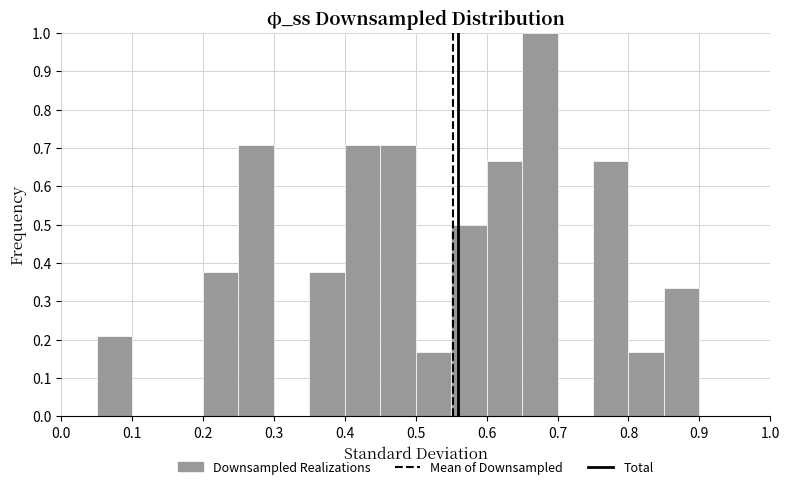

Reading left to right, transcribe this chart: for each bar, give the range it covers on the x-axis and its height. The values are not printed on the chart, so give them approximately, as read against the axis.

0.00 to 0.05: 0
0.05 to 0.10: 0.21
0.10 to 0.15: 0
0.15 to 0.20: 0
0.20 to 0.25: 0.38
0.25 to 0.30: 0.71
0.30 to 0.35: 0
0.35 to 0.40: 0.38
0.40 to 0.45: 0.71
0.45 to 0.50: 0.71
0.50 to 0.55: 0.17
0.55 to 0.60: 0.50
0.60 to 0.65: 0.67
0.65 to 0.70: 1.00
0.70 to 0.75: 0
0.75 to 0.80: 0.67
0.80 to 0.85: 0.17
0.85 to 0.90: 0.33
0.90 to 0.95: 0
0.95 to 1.00: 0